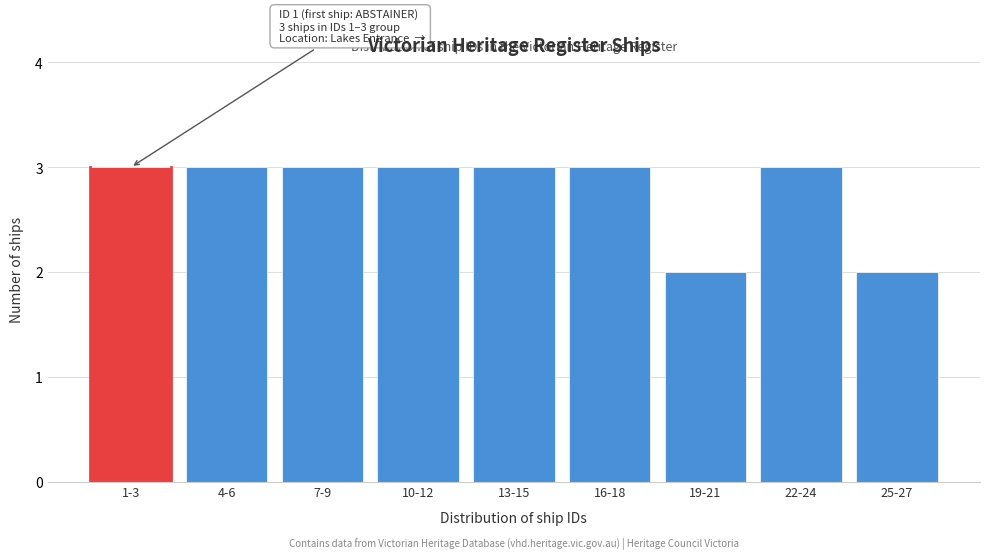

Reading left to right, list all the values displayed in this chart.

1-3=3	4-6=3	7-9=3	10-12=3	13-15=3	16-18=3	19-21=2	22-24=3	25-27=2